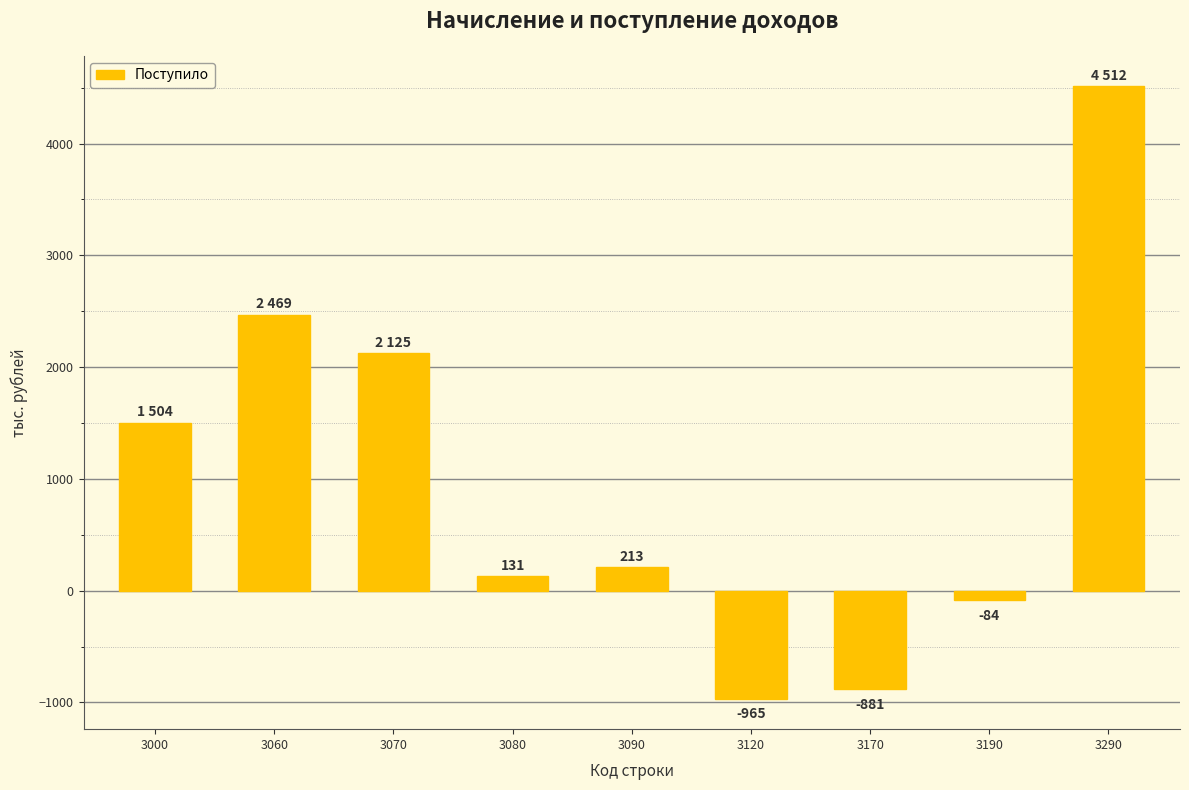

Between 3000 and 3080, which is larger?

3000